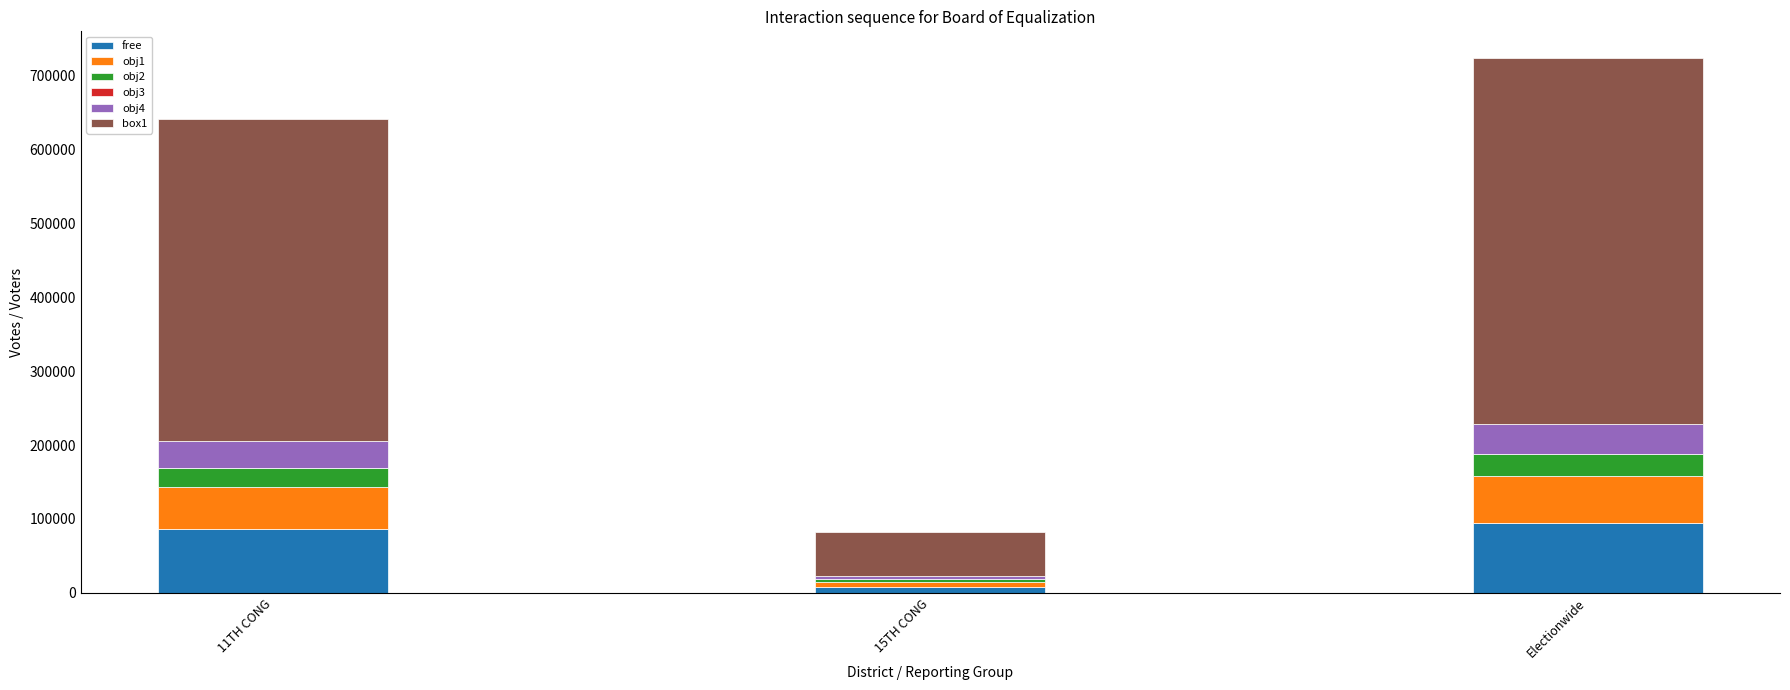

Are the bars horizontal?

No